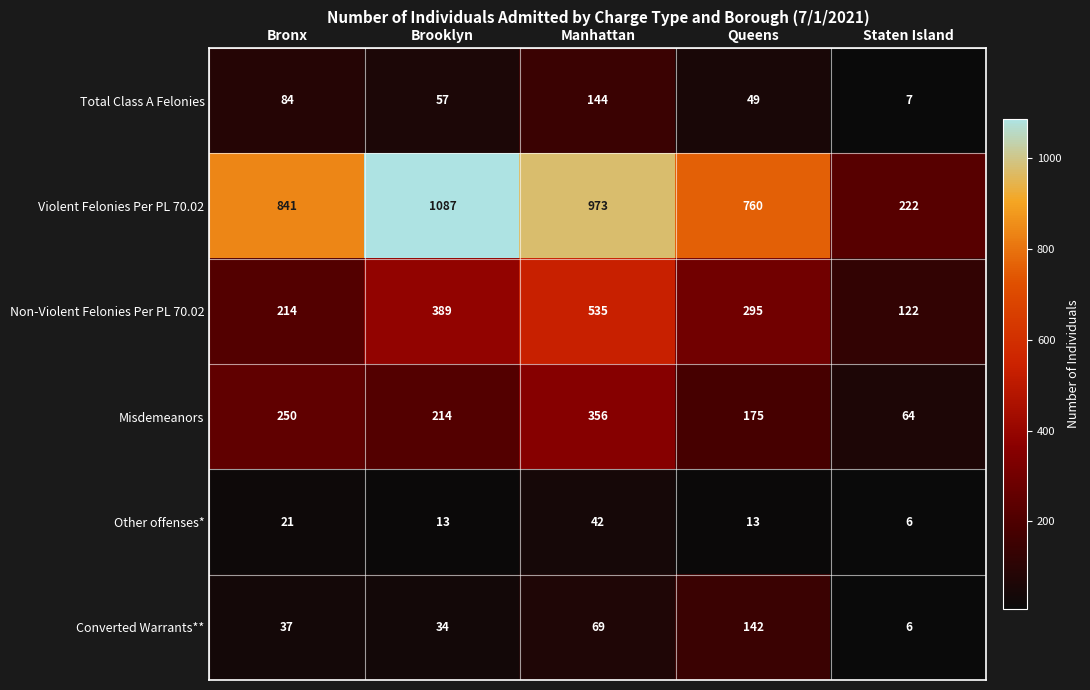

At which category does the chart reach its peak across all series?

Brooklyn